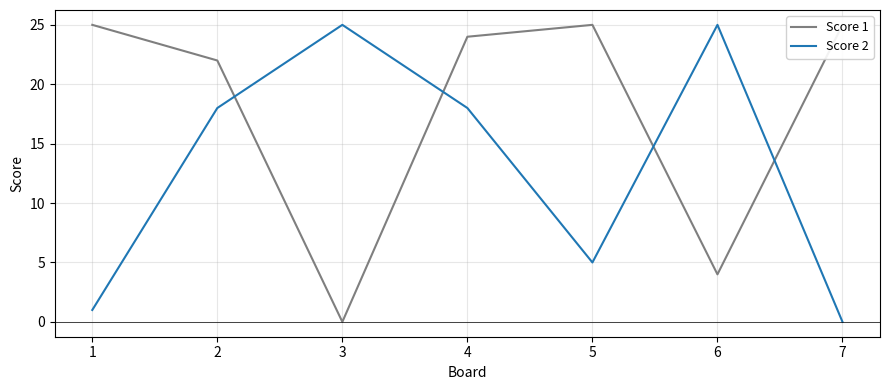

Is the value of Score 2 at 5 greater than the value of Score 1 at 5?

No